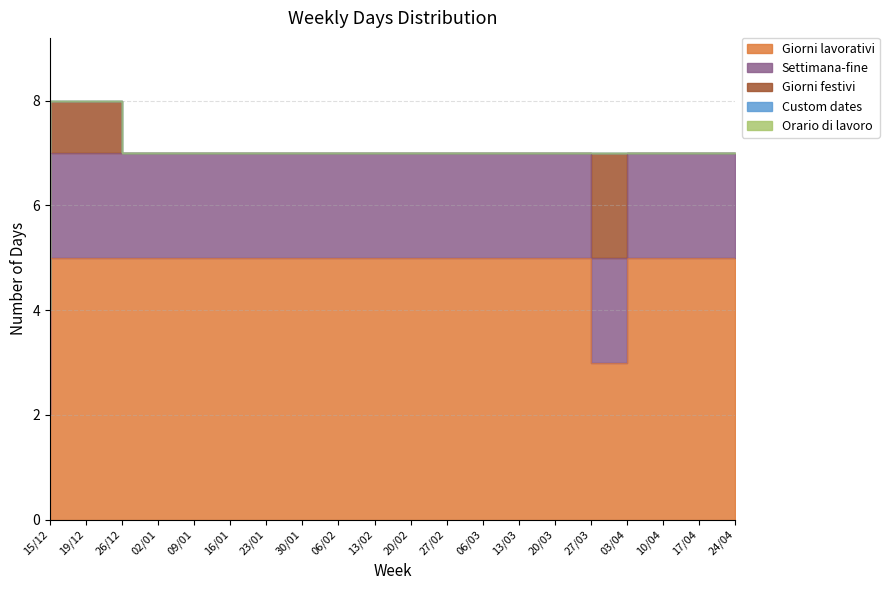

True or false: Giorni festivi has a value of 0 at 23/01.

True